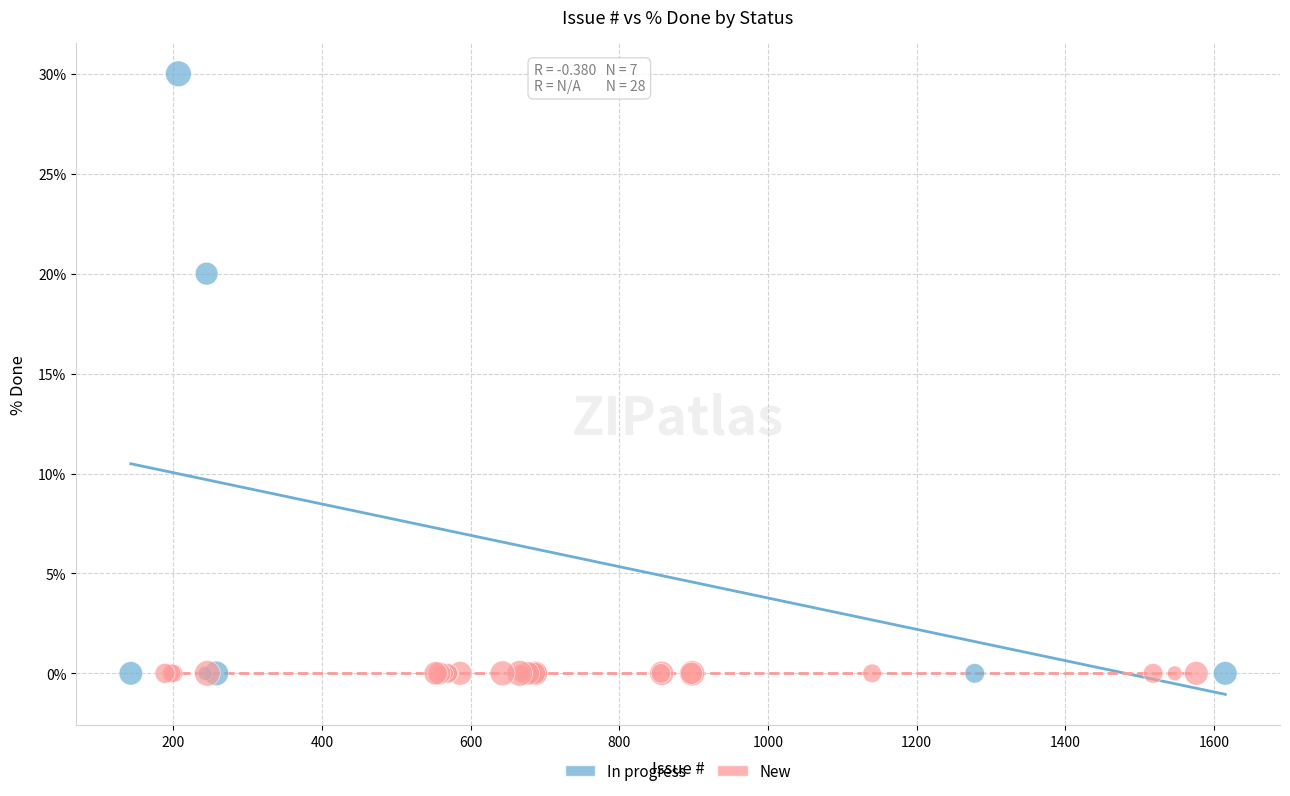

Which series contains the highest Y value?

In progress